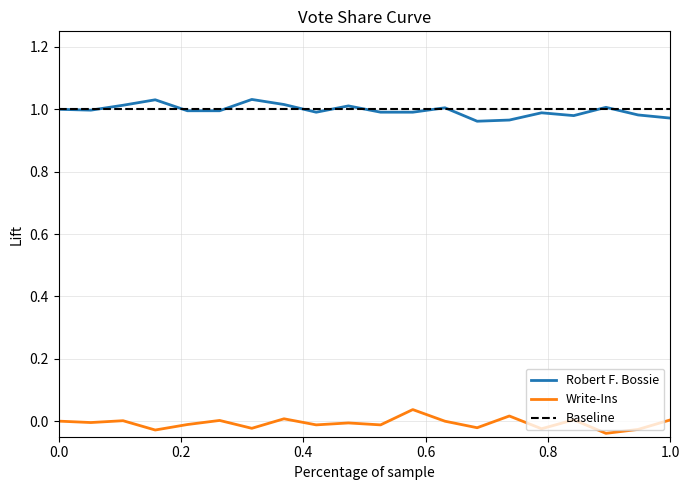

True or false: Robert F. Bossie and Write-Ins cross at least once.

False